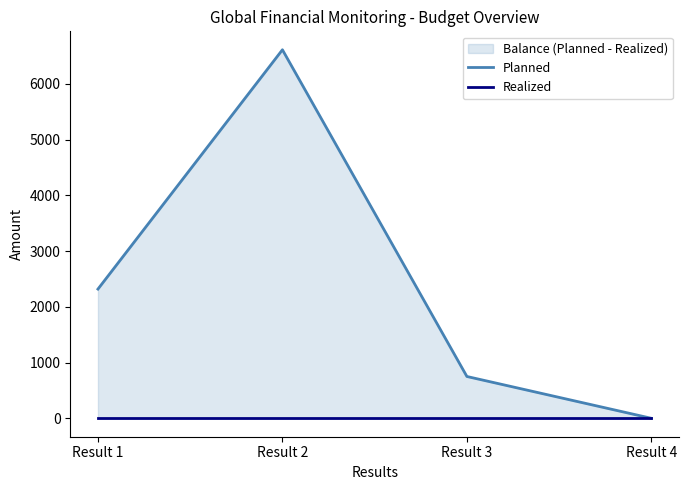

What is the maximum value shown in the chart?

6610.0